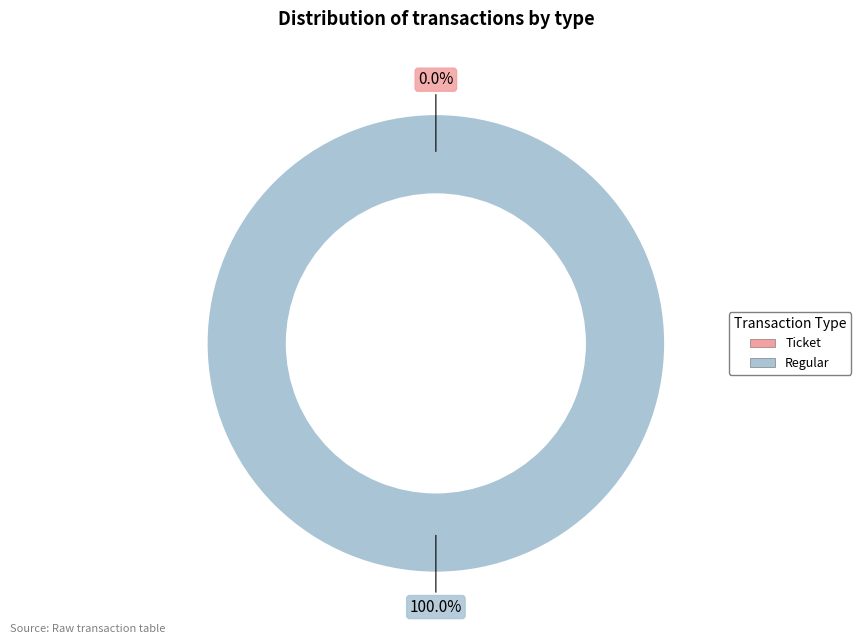

To the nearest percent, what is the combined percentage of Regular and Ticket?

100%